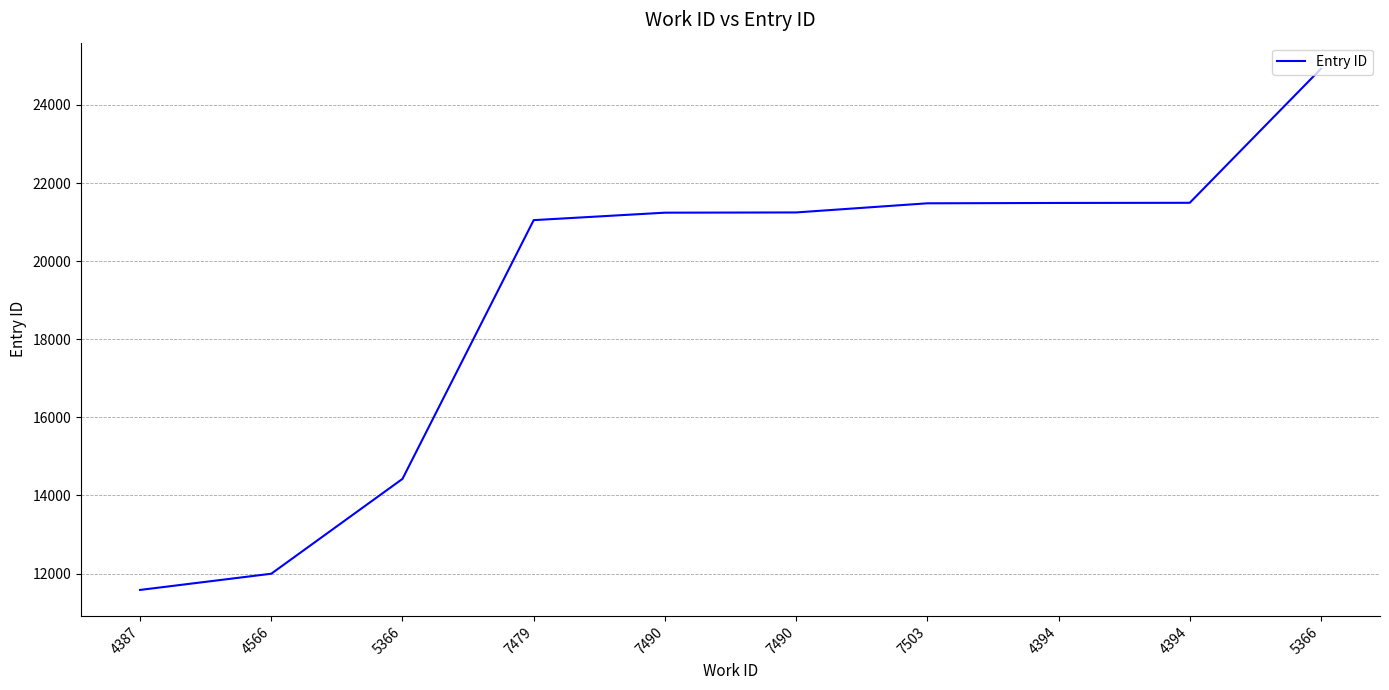

Reading right to left, list all the values displayed in this chart.

24927	21494	21490	21481	21247	21241	21050	14425	11996	11581